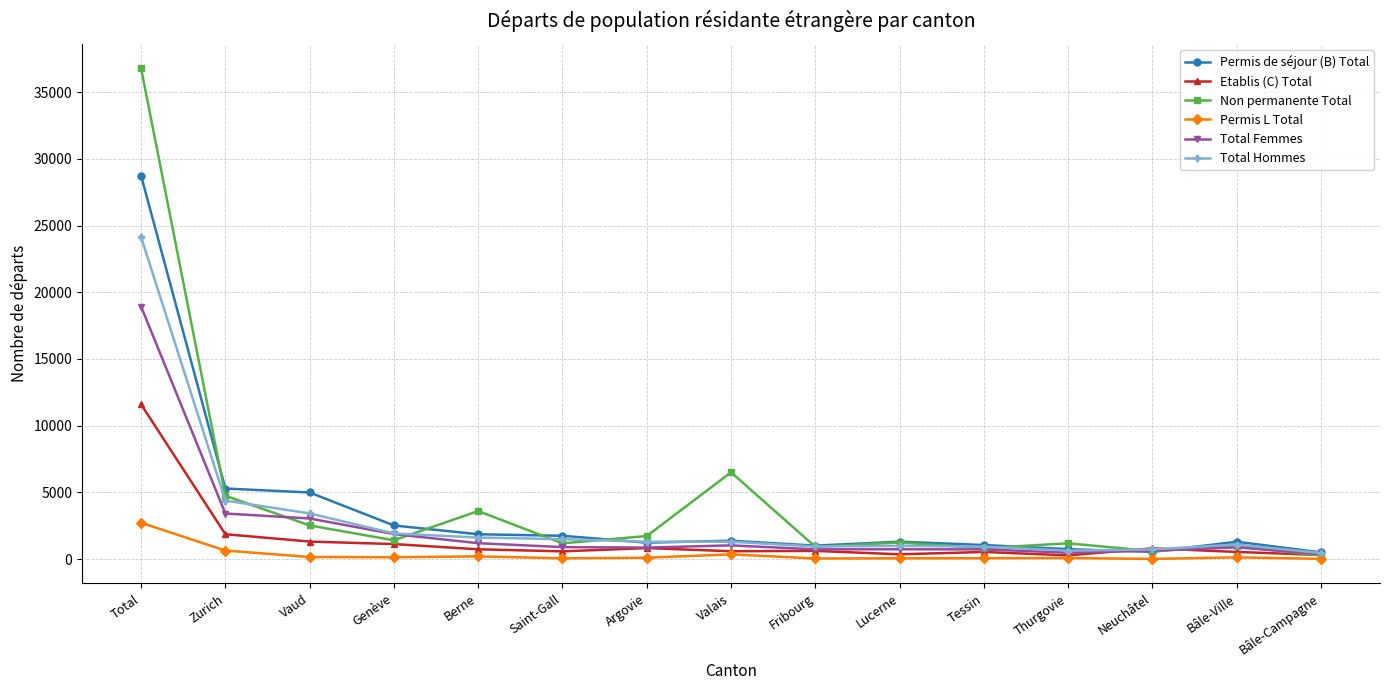

What is the total value across all series at Argovie?

6088